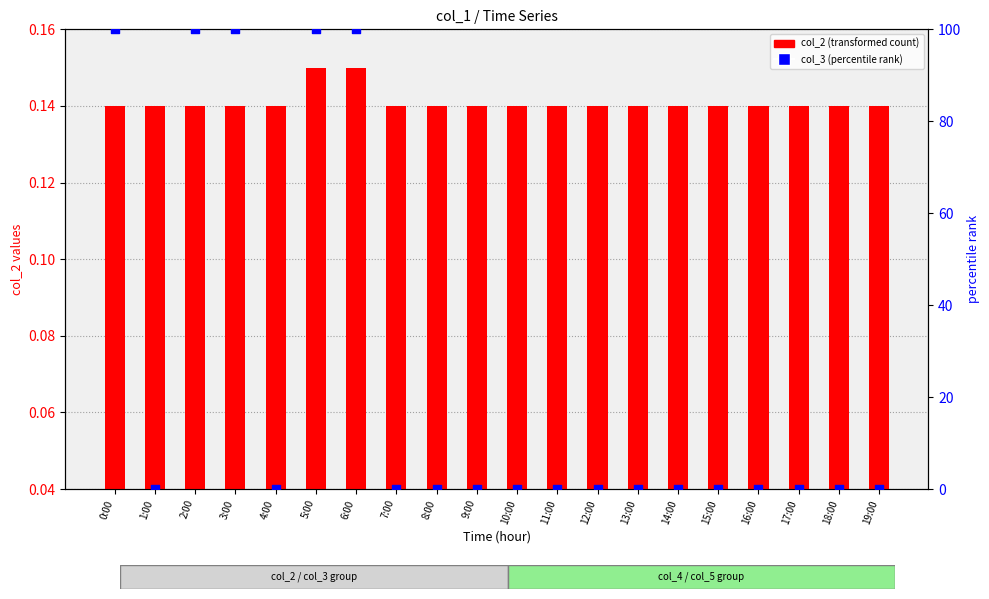

What are all the series names shown in the legend?

col_2 (transformed count), col_3 (percentile rank)